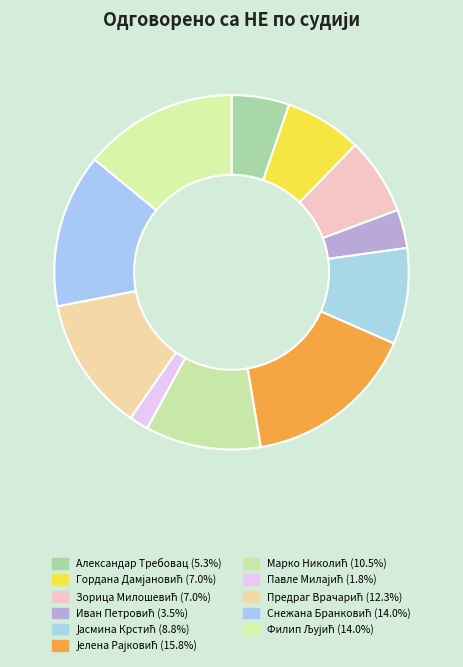

Count the number of slices in the pie.

11